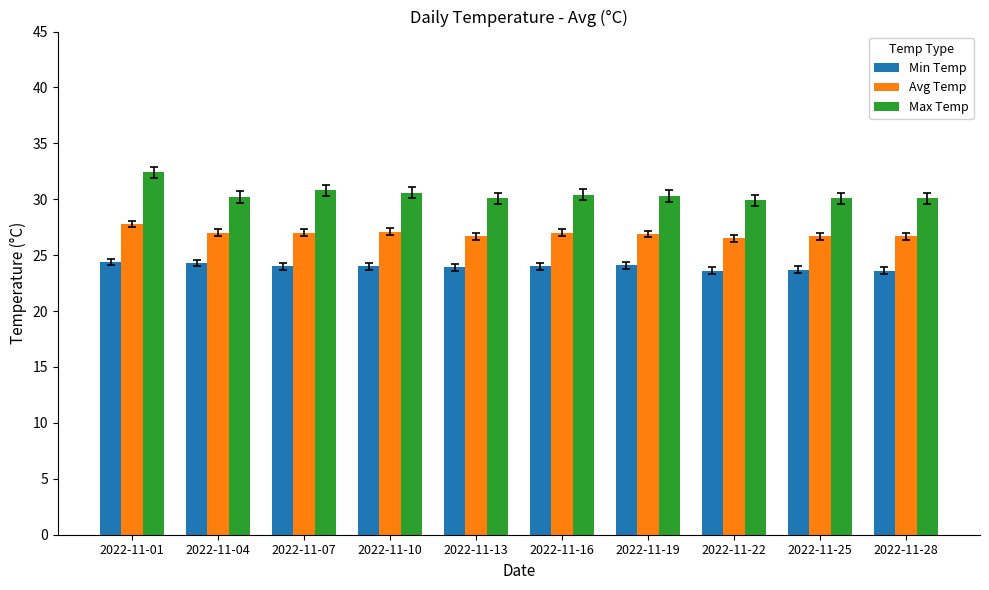

What is the difference between the Avg Temp values at 2022-11-19 and 2022-11-04?

0.1